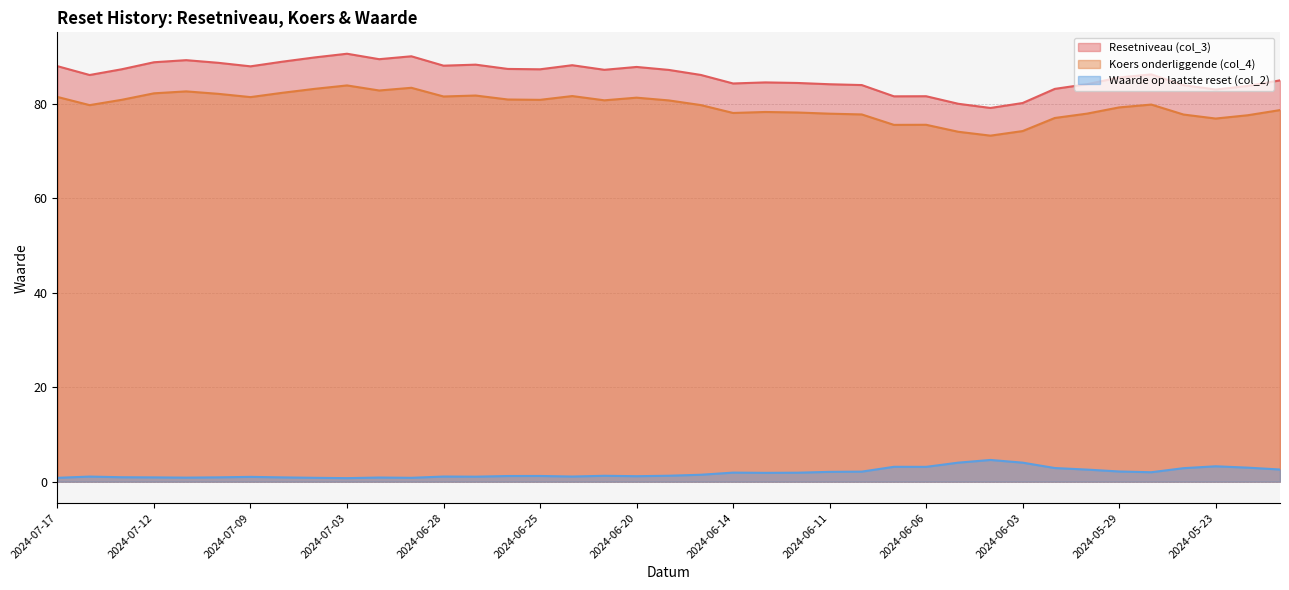

What is the difference between the highest and lowest values at 2024-05-30?

81.6